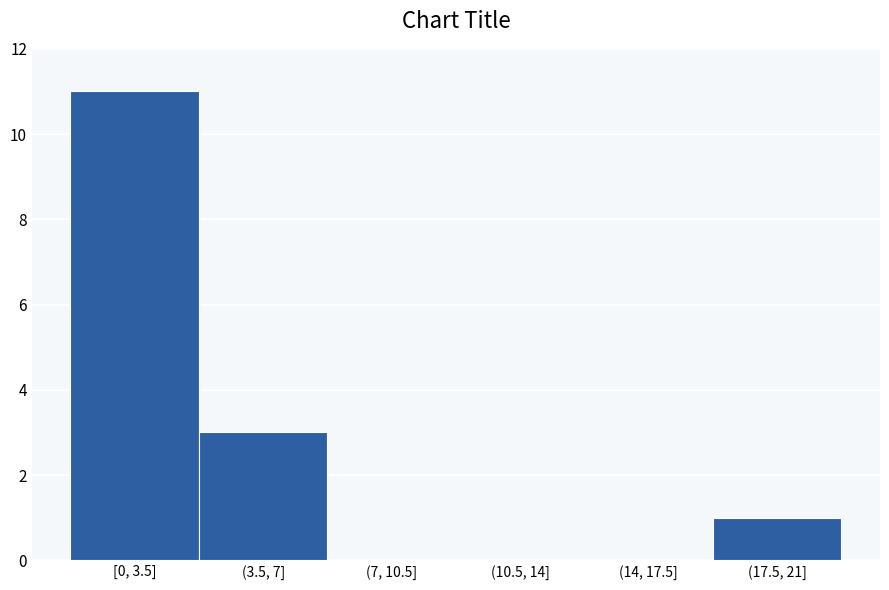

Reading left to right, list all the values displayed in this chart.

[0, 3.5]=11	(3.5, 7]=3	(7, 10.5]=0	(10.5, 14]=0	(14, 17.5]=0	(17.5, 21]=1